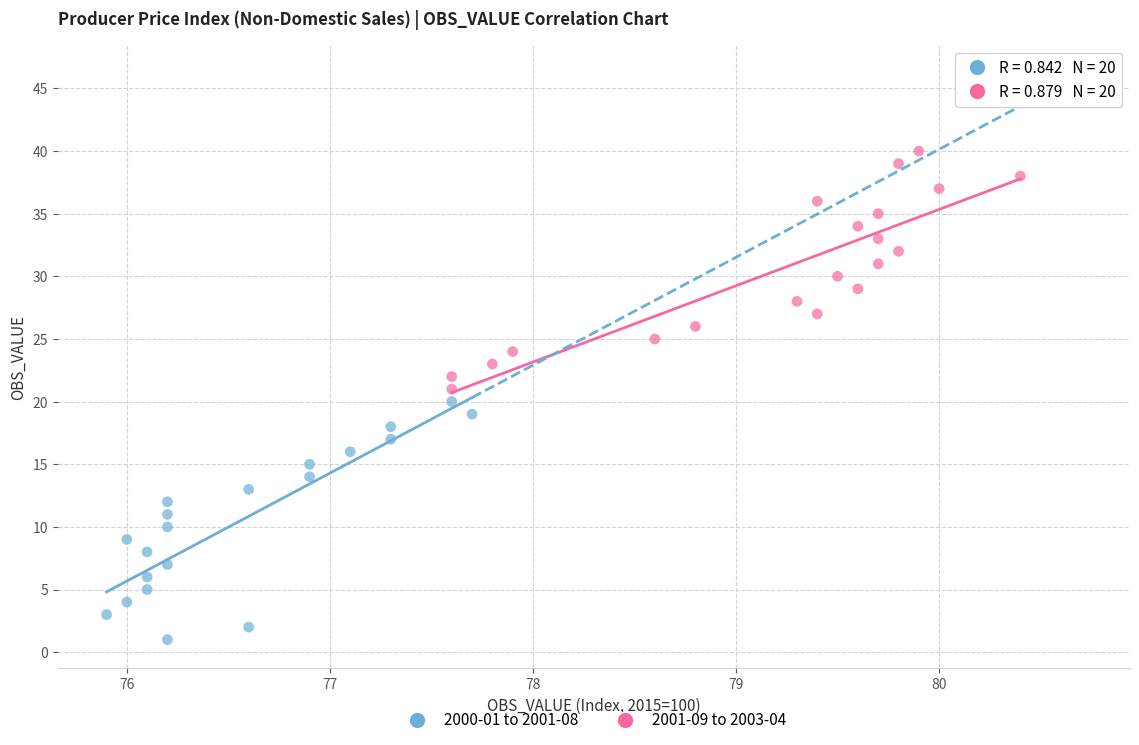

Which series contains the lowest Y value?

2000-01 to 2001-08